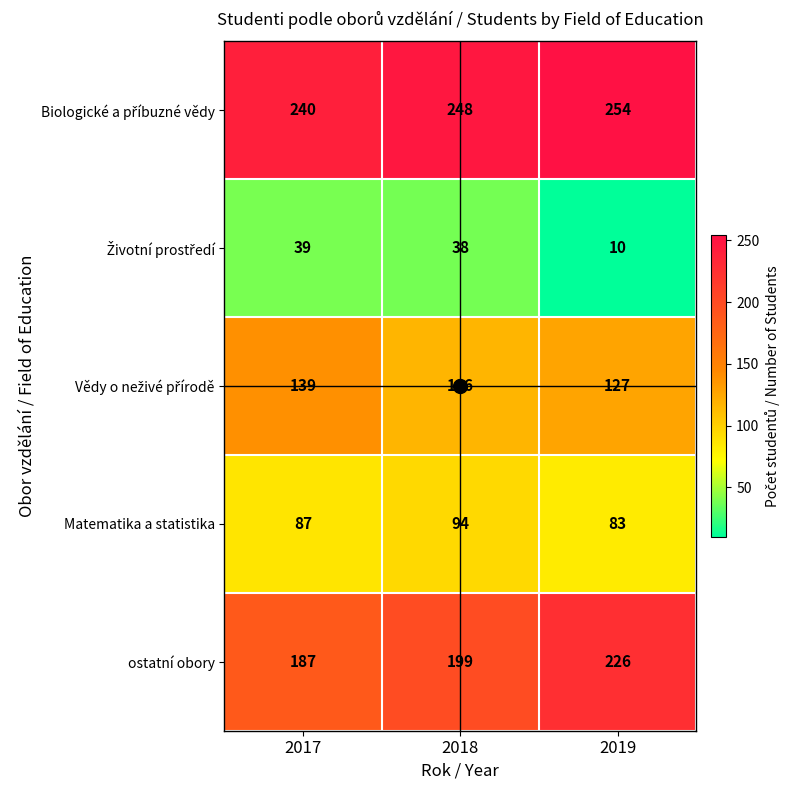

At which category does the chart reach its peak across all series?

2019